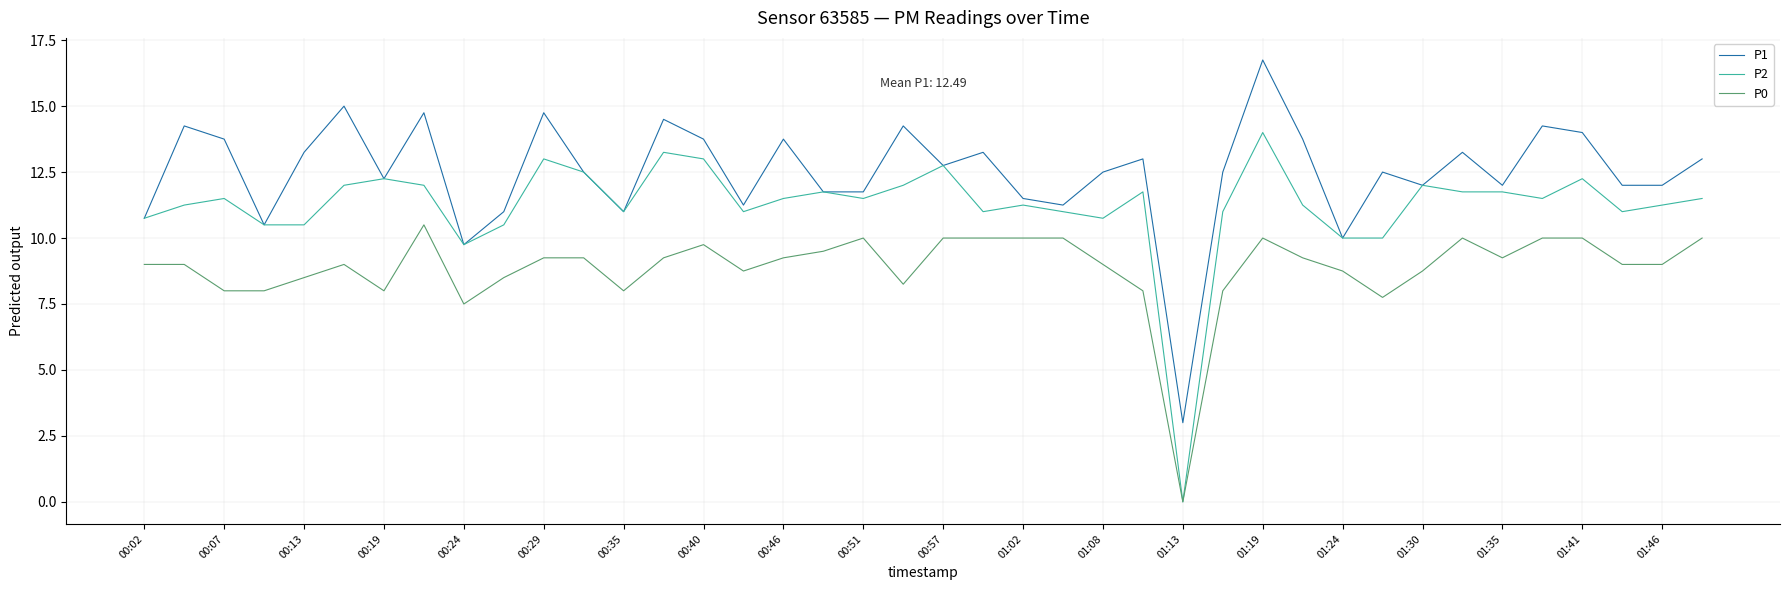

Is this an area chart (filled region under the line)?

No